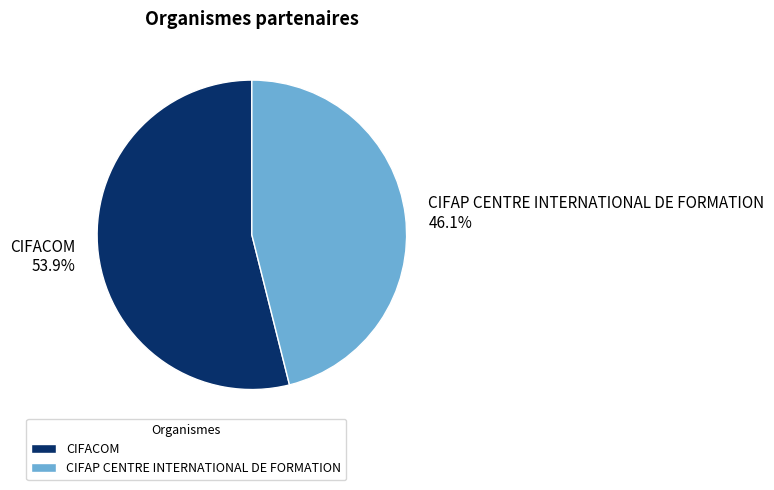

What is the smallest slice in the pie chart?

CIFAP CENTRE INTERNATIONAL DE FORMATION